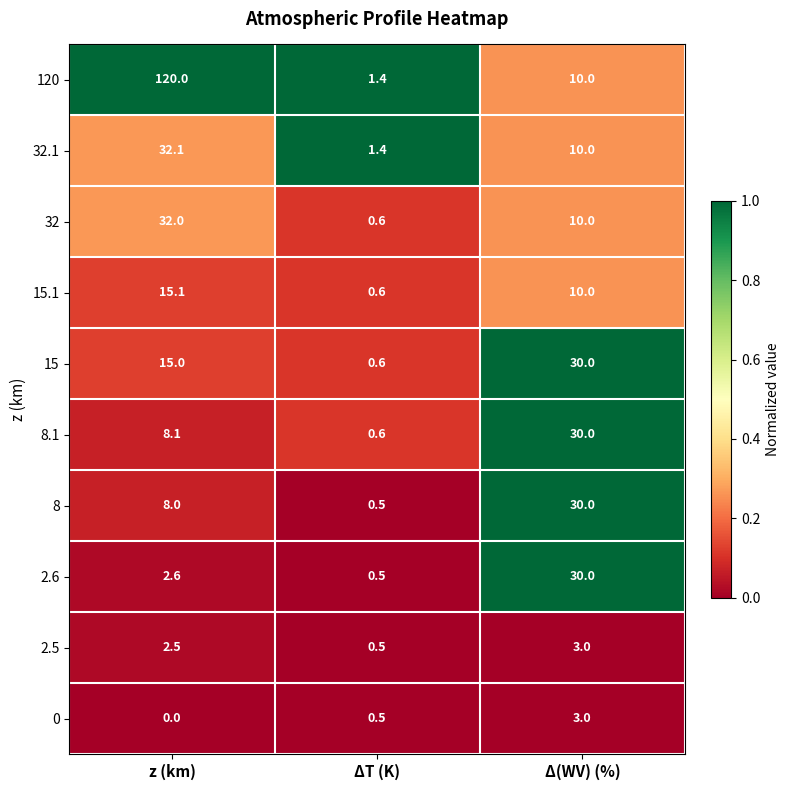

Rank the categories by 120 value from lowest to highest.

ΔT (K), Δ(WV) (%), z (km)